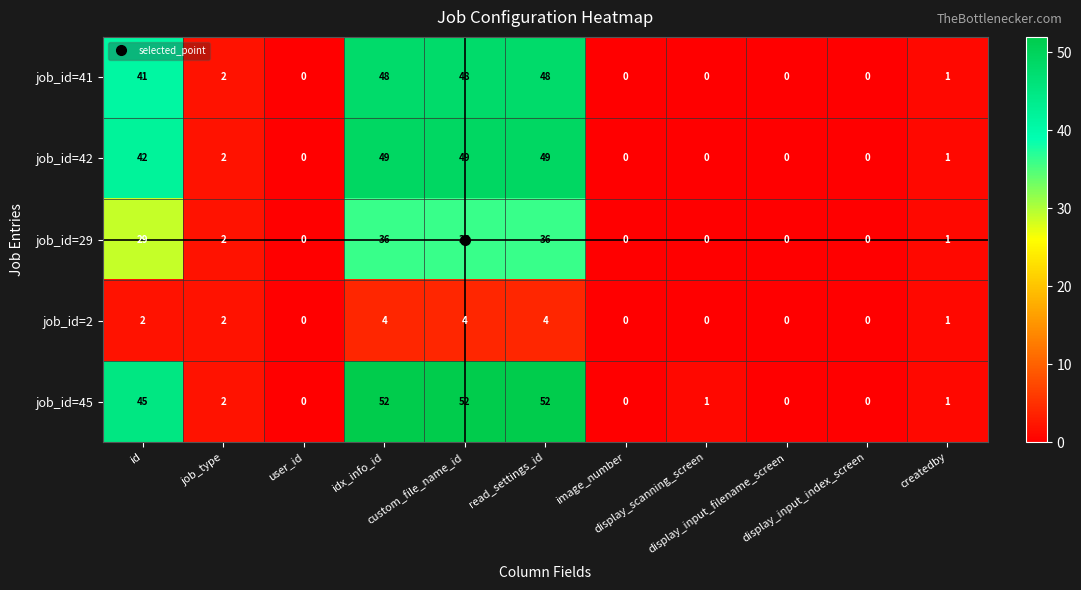

At how many categories does at least one series exceed 43?

4